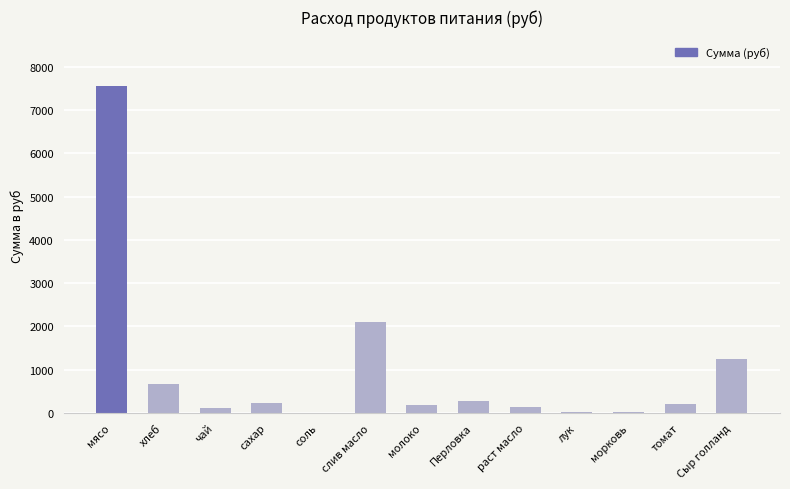

Which category has the highest value across all series?

мясо